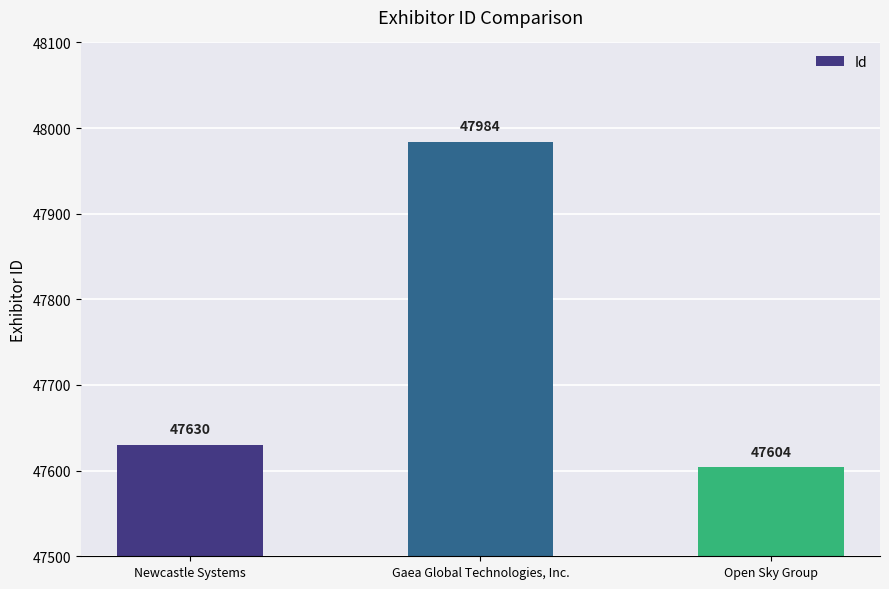

What is the ratio of the value at Open Sky Group to the value at Gaea Global Technologies, Inc.?

1.0